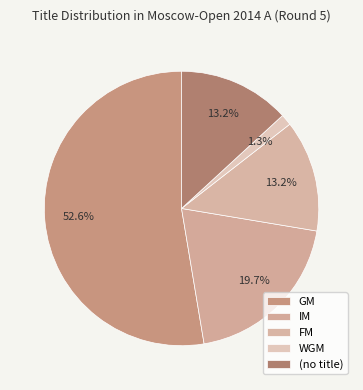

Do FM and WGM together represent more than half of the pie?

No